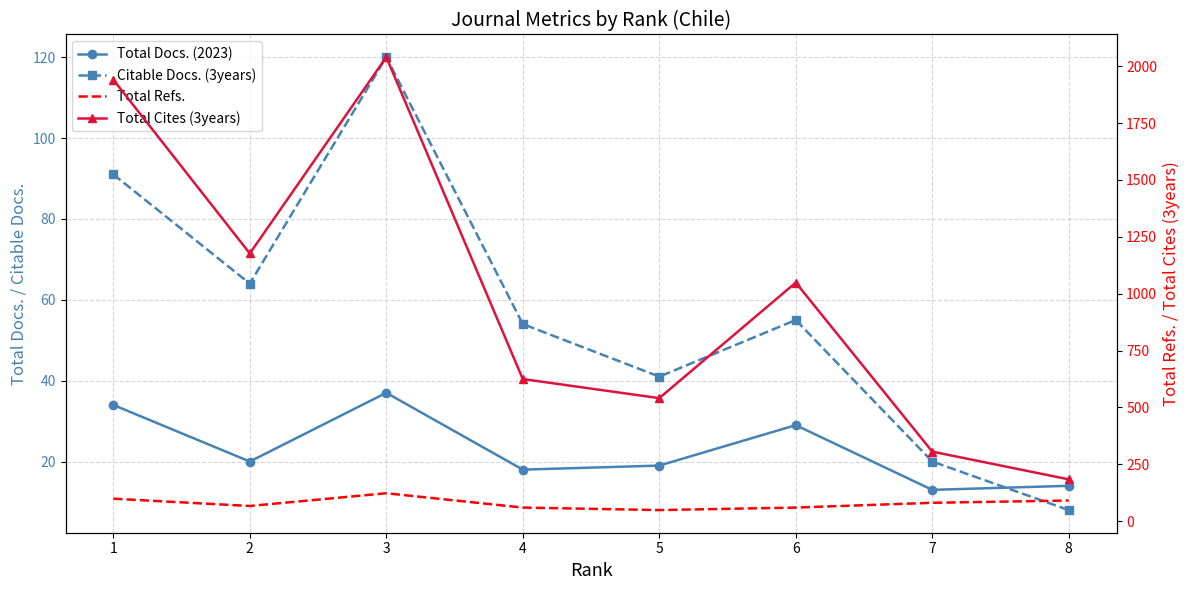

List the series in order of their peak value, lowest first.

Total Docs. (2023), Citable Docs. (3years), Total Refs., Total Cites (3years)